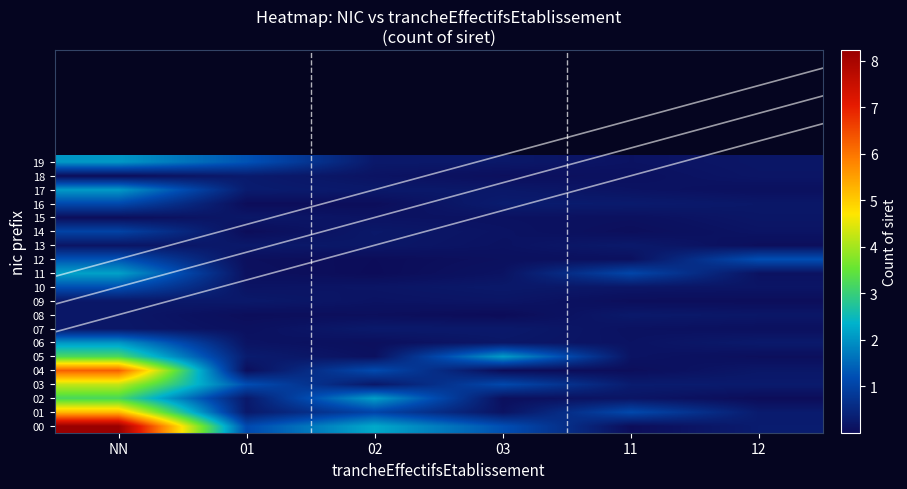

Which label corresponds to the largest value in the chart?

NN